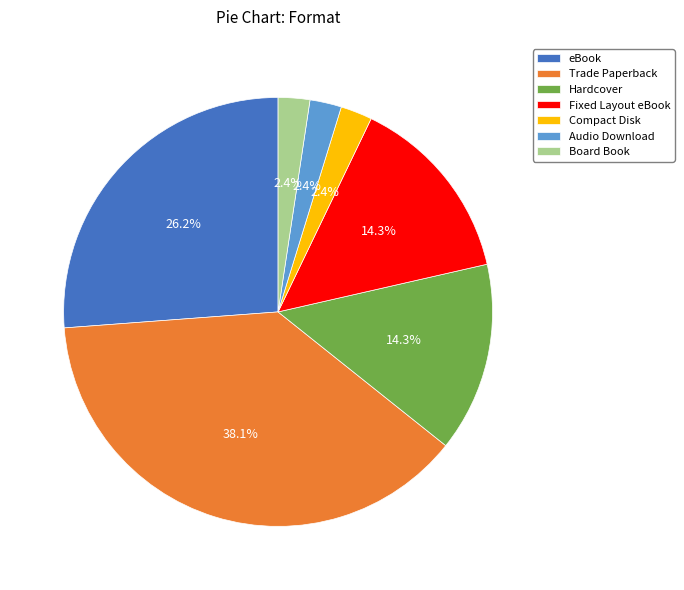

To the nearest percent, what is the difference between the largest and smallest slice percentages?

36%